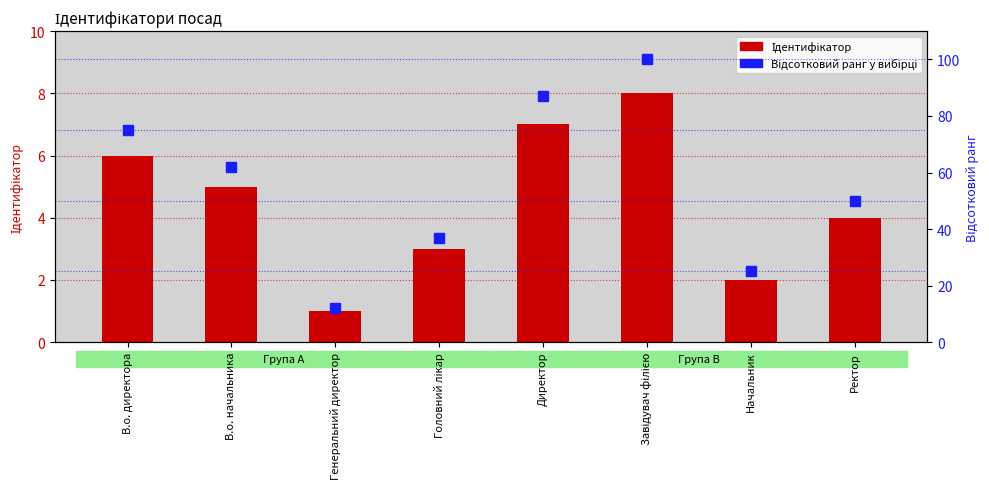

How many groups of bars are there?

8